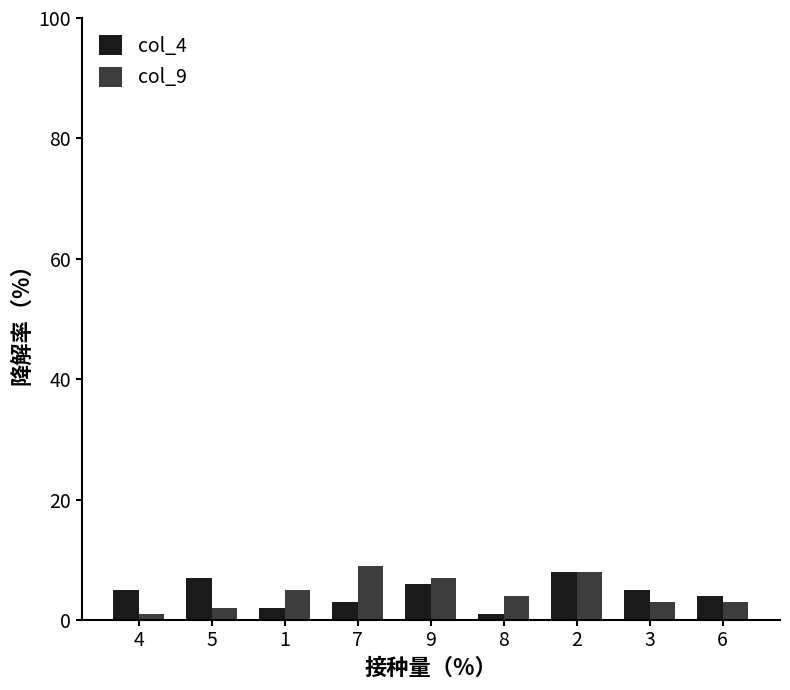

Reading right to left, extract all data points from this chart.

col_4: 6=4	3=5	2=8	8=1	9=6	7=3	1=2	5=7	4=5
col_9: 6=3	3=3	2=8	8=4	9=7	7=9	1=5	5=2	4=1